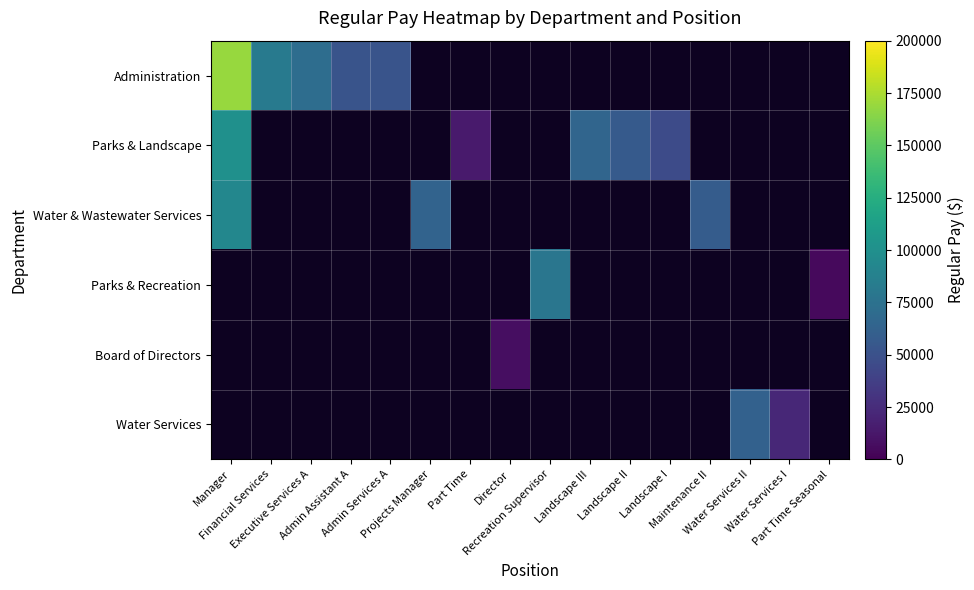

At which category does the chart reach its peak across all series?

Manager